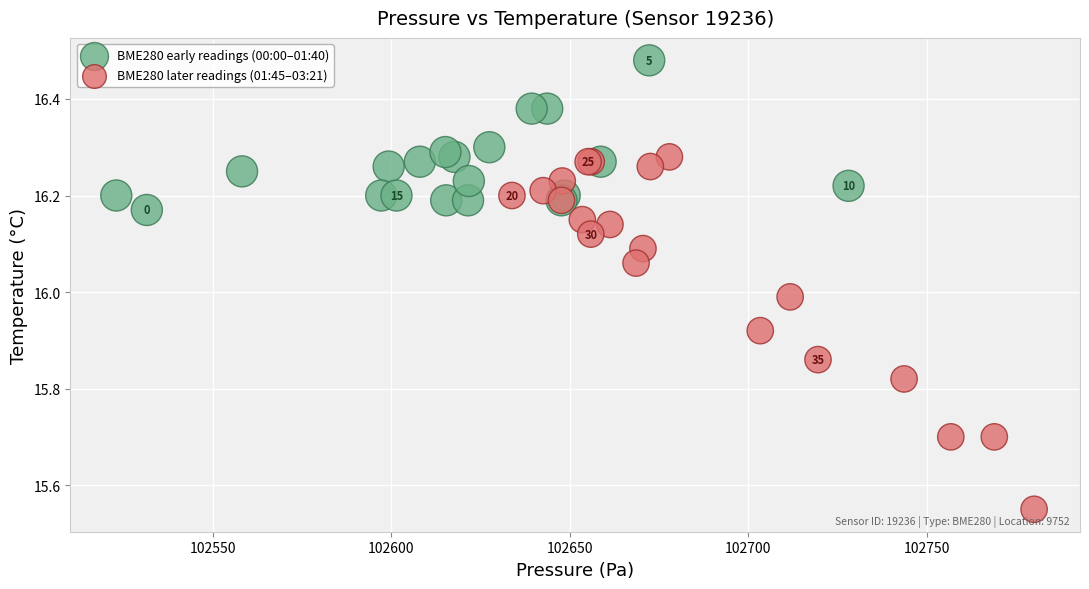

Which series reaches the maximum Y coordinate?

BME280 early readings (00:00–01:40)